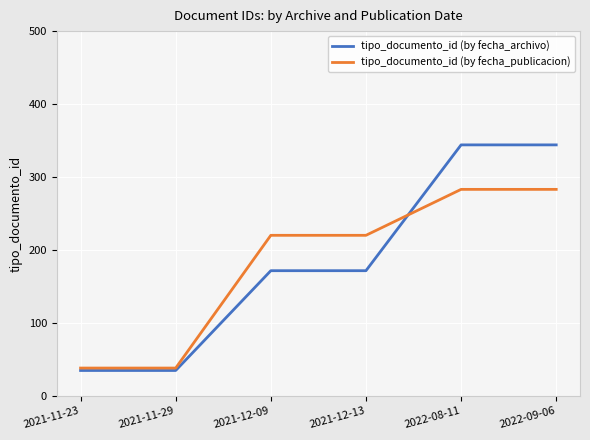

True or false: tipo_documento_id (by fecha_publicacion) has more than 2 interior local peaks.

False